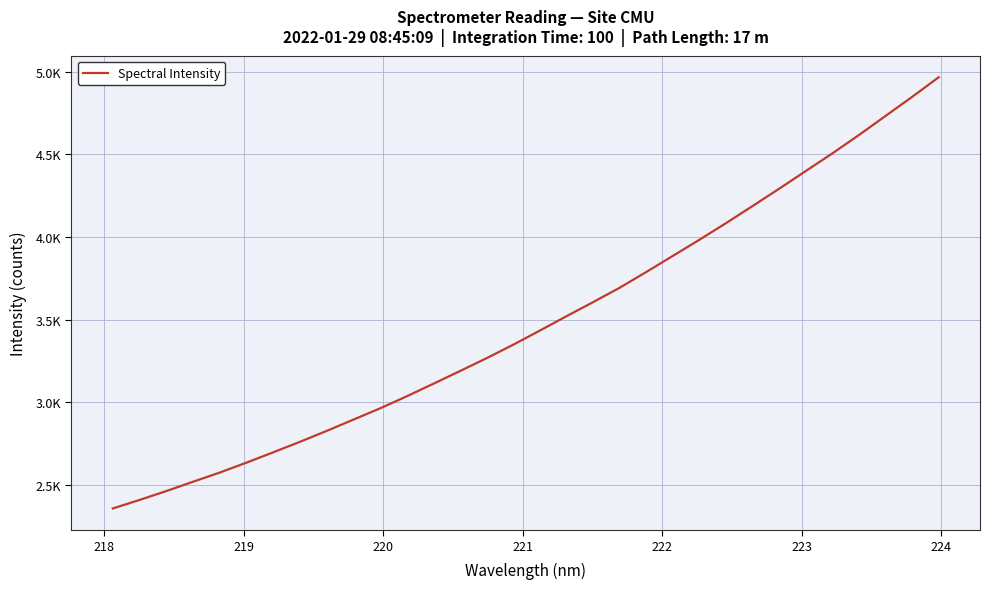

Does the chart display data point markers on the line(s)?

No